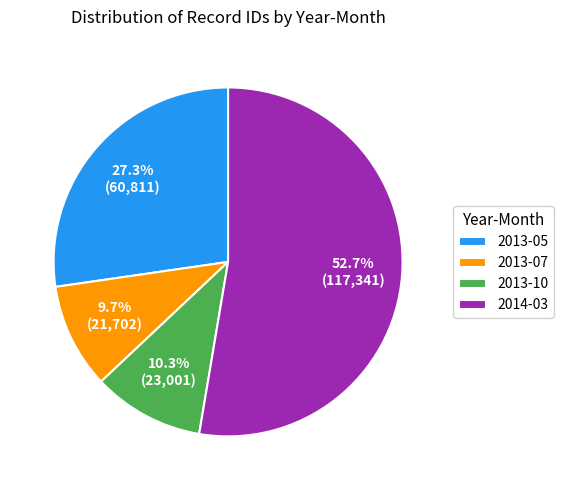

Which slice is the largest?

2014-03